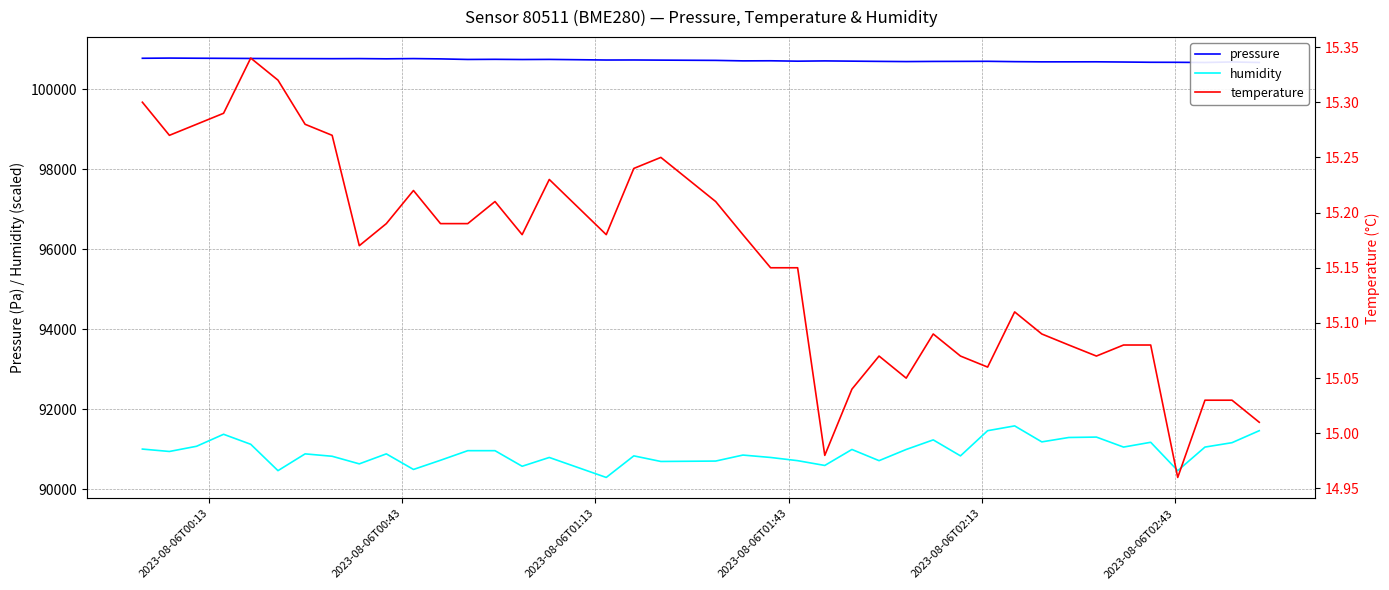

What is the highest value of the humidity series?

91580